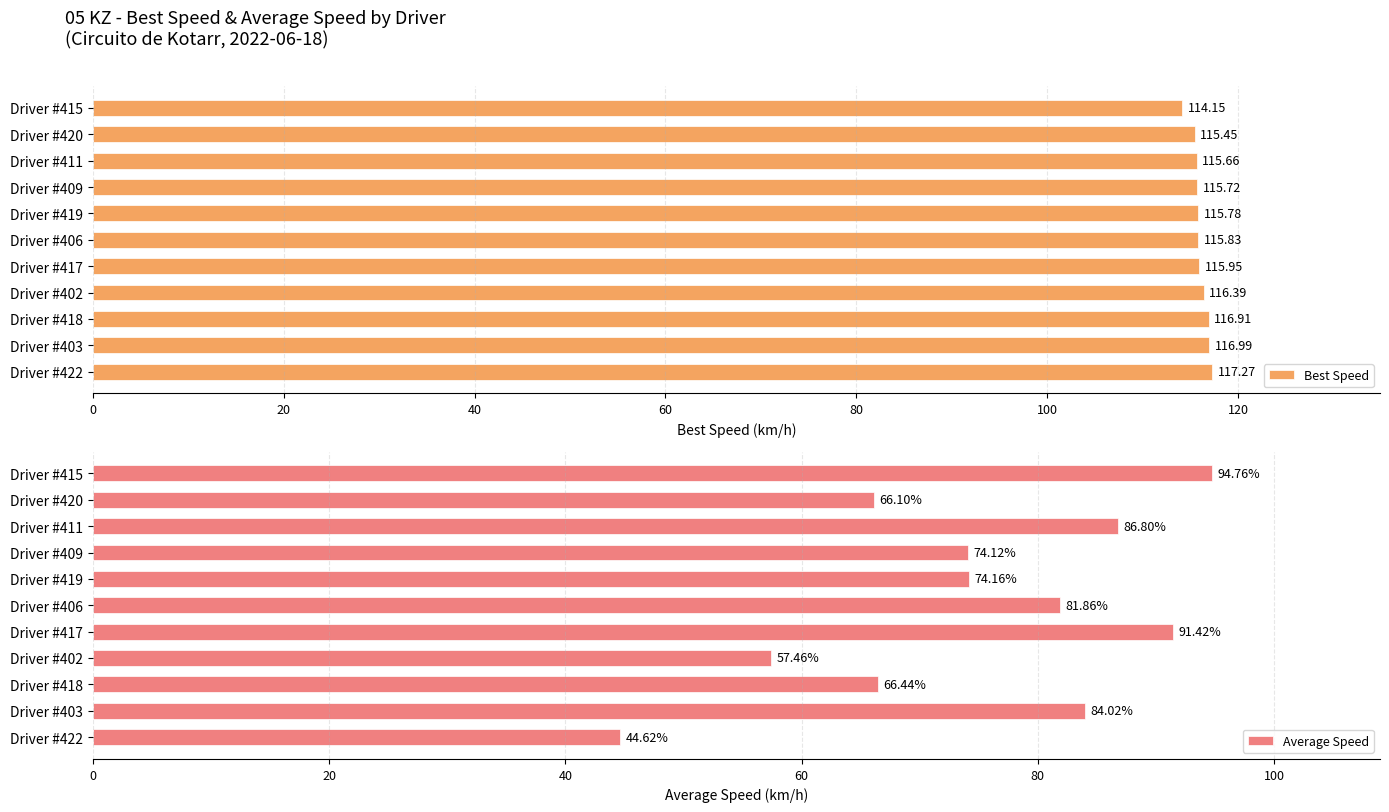

Rank the categories by Average Speed value from highest to lowest.

Driver #415, Driver #417, Driver #411, Driver #403, Driver #406, Driver #419, Driver #409, Driver #418, Driver #420, Driver #402, Driver #422